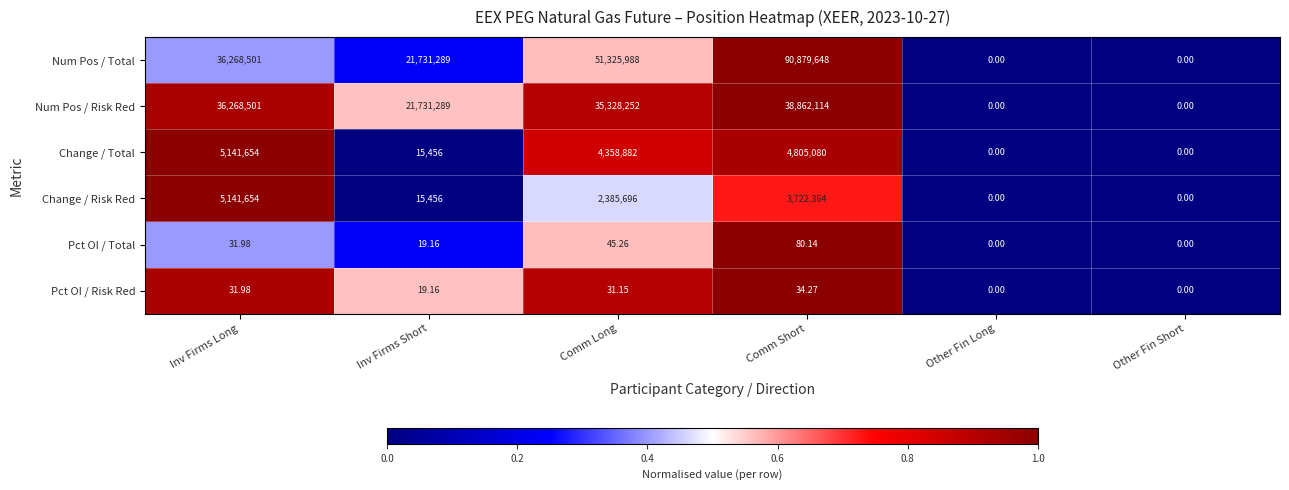

Is the value of Pct OI / Risk Red at Inv Firms Long greater than the value of Num Pos / Risk Red at Comm Short?

No